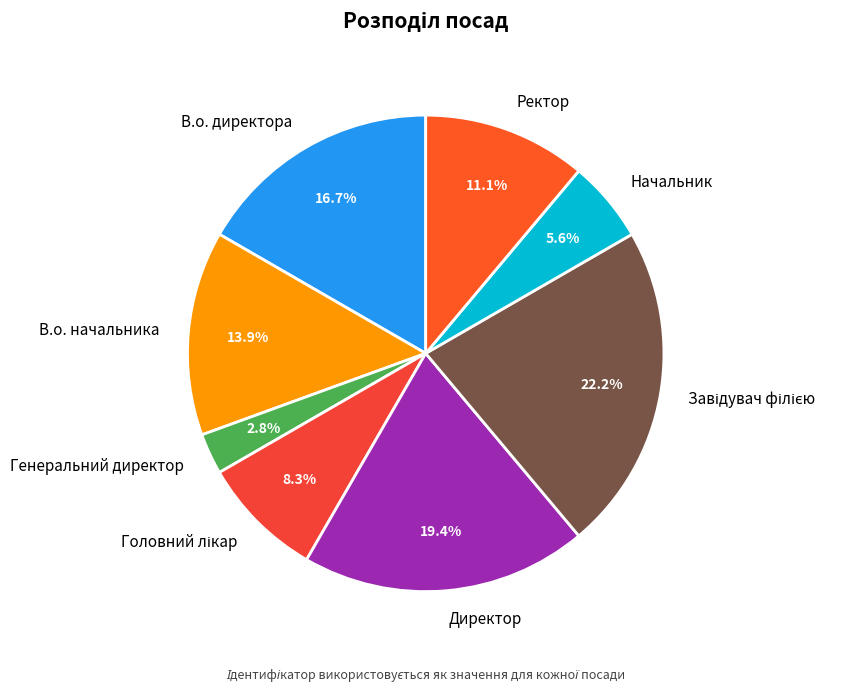

To the nearest percent, what percentage of the pie is В.о. директора?

17%